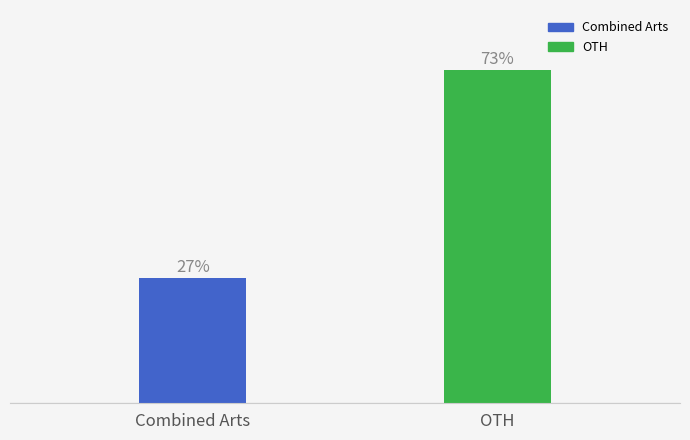

List the labels in order of value, smallest first.

Combined Arts, OTH